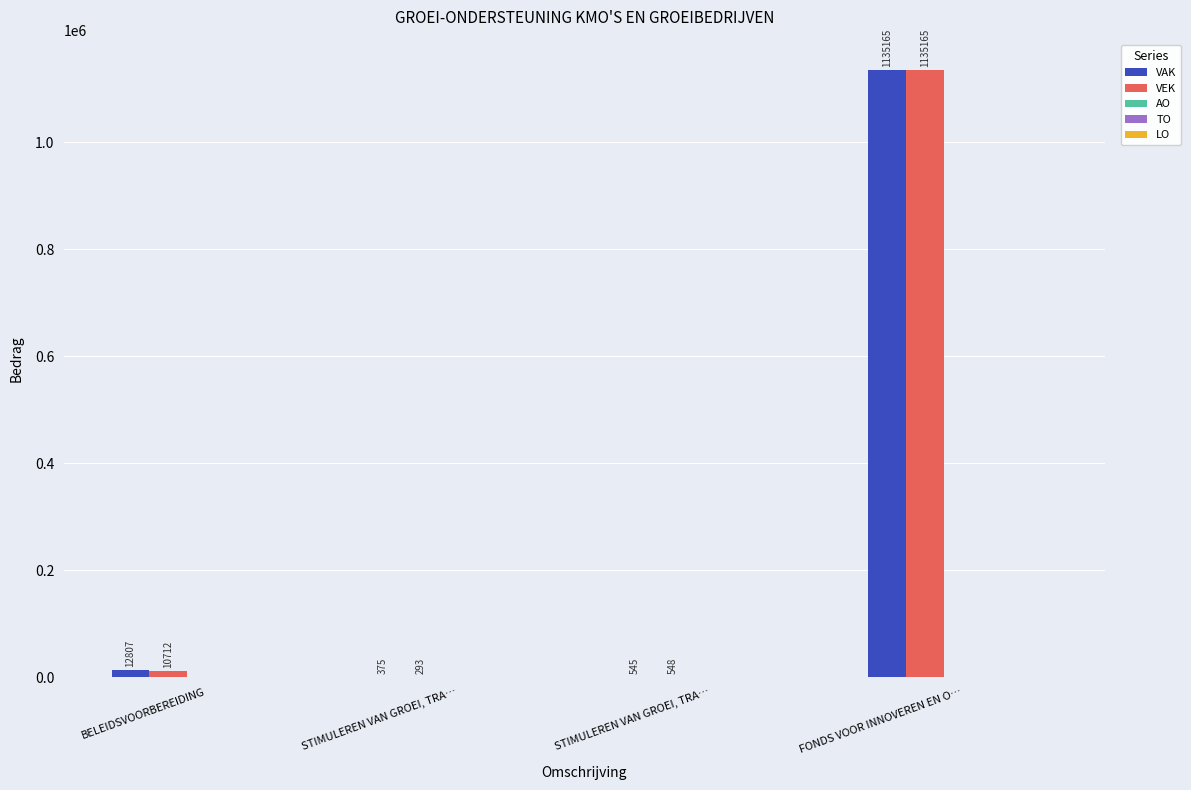

How many series are shown in this chart?

2